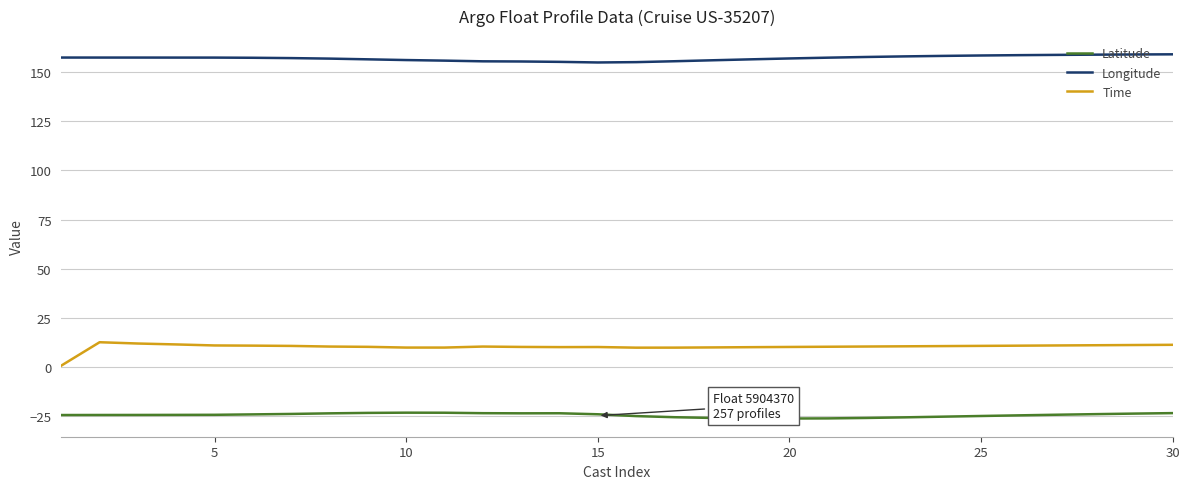

What is the sum of all Time values?

307.3